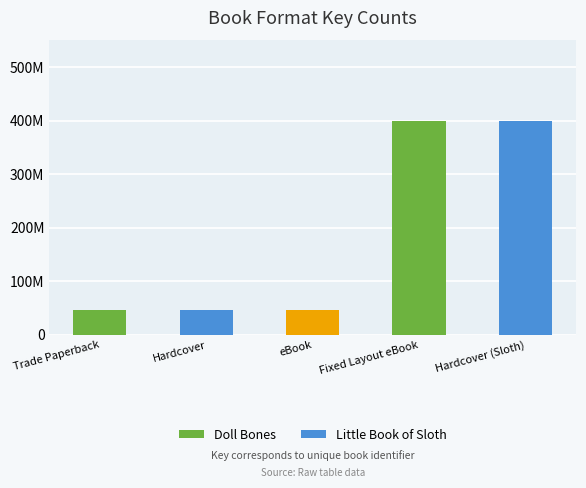

Which has a higher value, Fixed Layout eBook or eBook?

Fixed Layout eBook